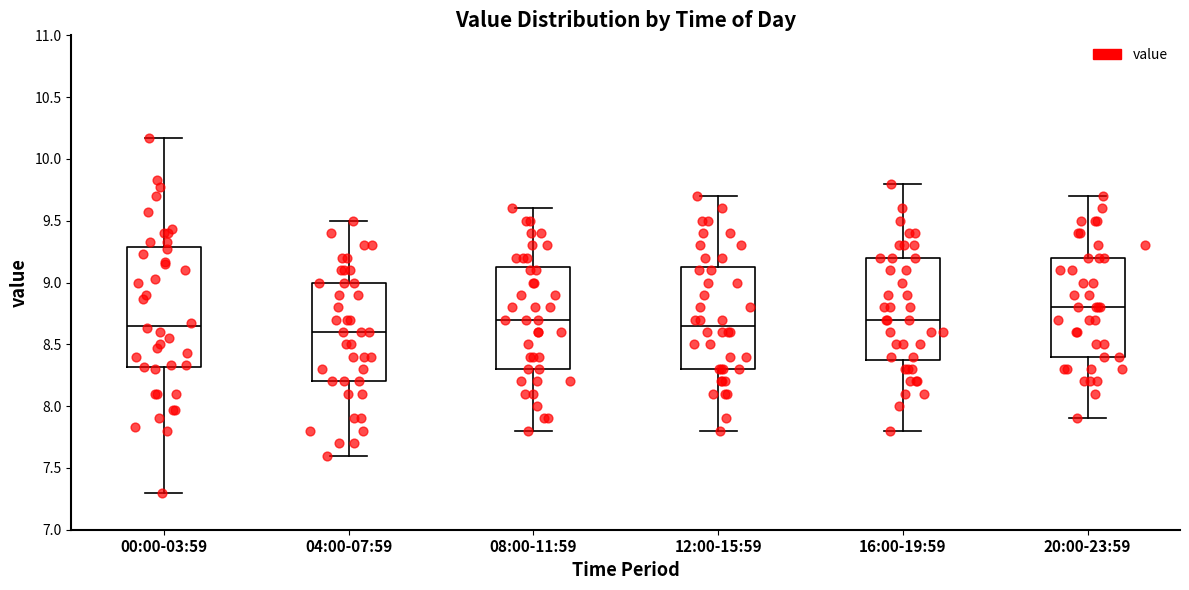

Comparing the boxes themselves (not the whiskers), which one is the tallest?

00:00-03:59